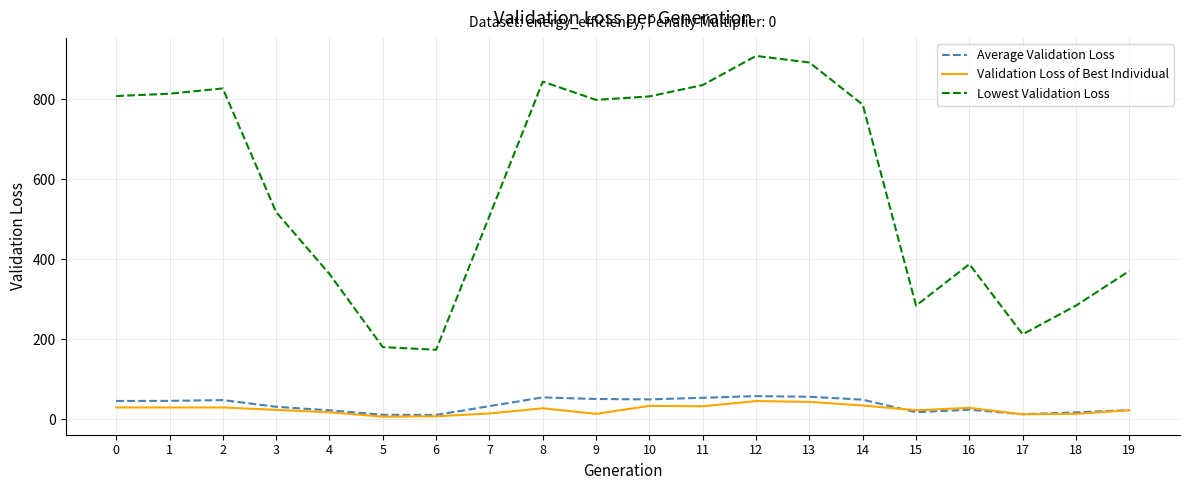

The value of Validation Loss of Best Individual at 12 is 77.0. True or false?

False